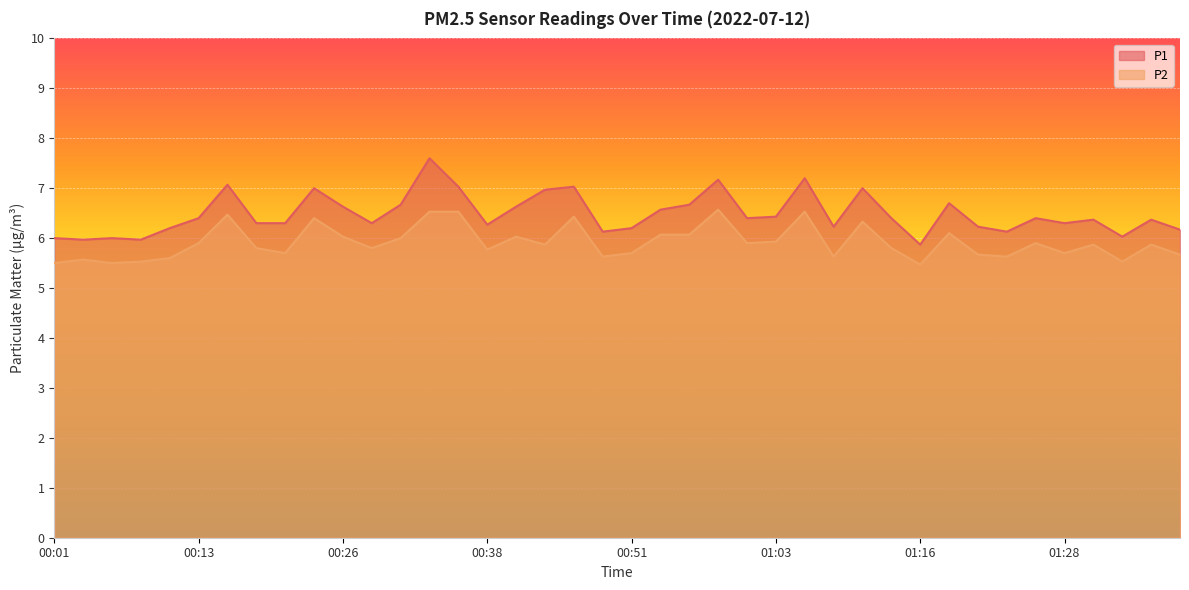

What is the difference between the maximum and minimum values in the P2 series?

1.1